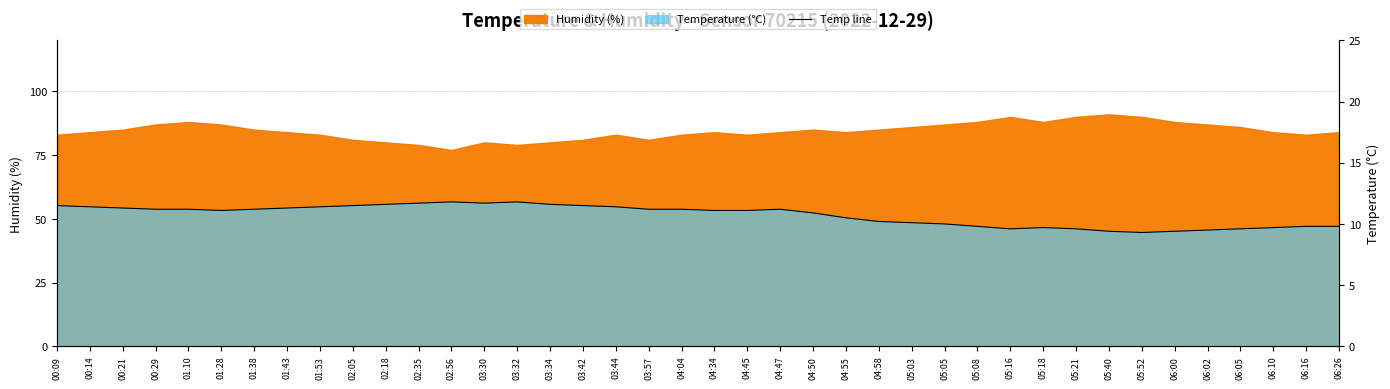

Read the value at 03:34.

11.6